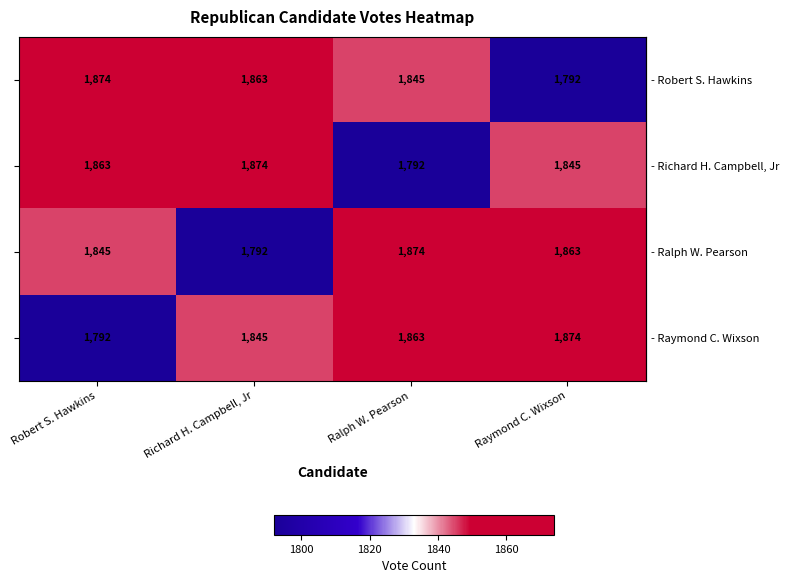

What is the spread (max minus min) of values at Richard H. Campbell, Jr?

82